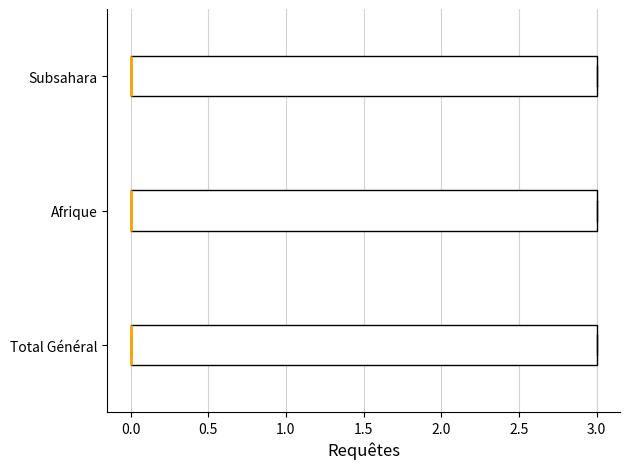

Reading bottom to top, read every box against the x-axis: the position of its median line, the range the box covers, and the ends of its whiskers. The values are not printed on the chart, so give them approximately, as read against the axis.

Total Général: median 0 (drawn on the box's left edge), box 0 to 3, whiskers 0 to 3
Afrique: median 0 (drawn on the box's left edge), box 0 to 3, whiskers 0 to 3
Subsahara: median 0 (drawn on the box's left edge), box 0 to 3, whiskers 0 to 3